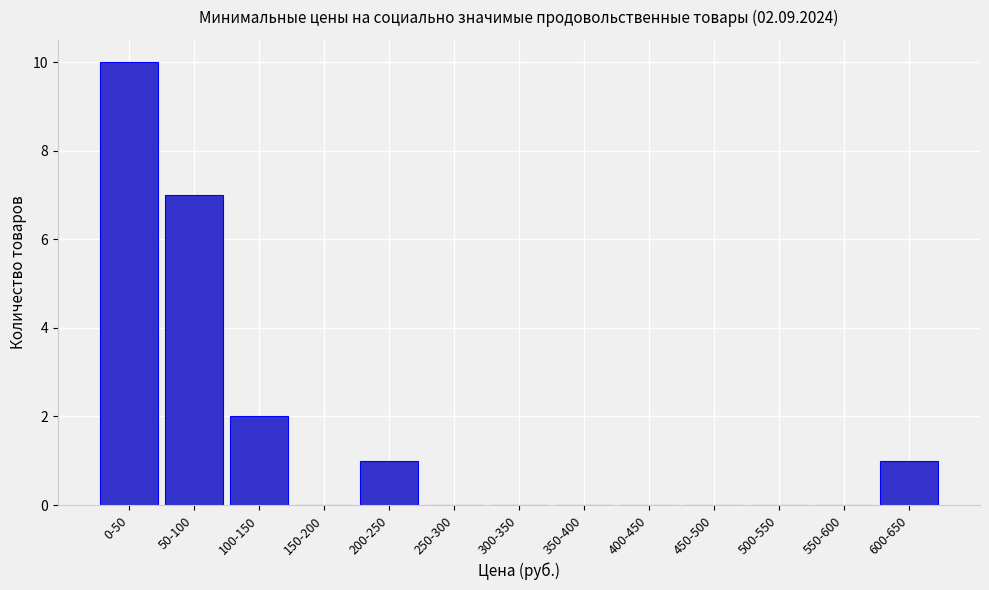

Reading right to left, what are all the values shown in this chart?

600-650=1	550-600=0	500-550=0	450-500=0	400-450=0	350-400=0	300-350=0	250-300=0	200-250=1	150-200=0	100-150=2	50-100=7	0-50=10